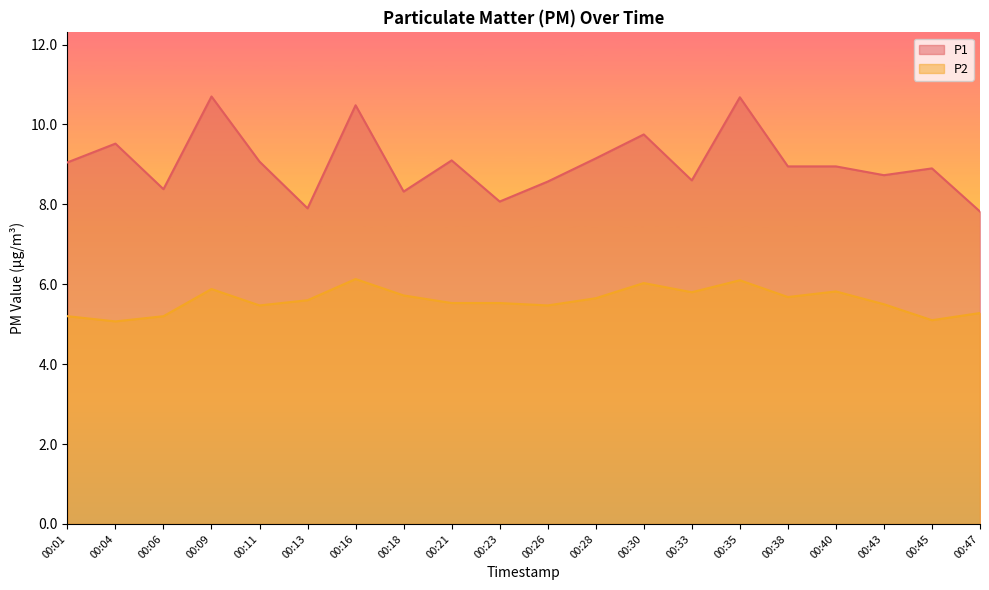

At which category is the sum across all series the highest?

00:35